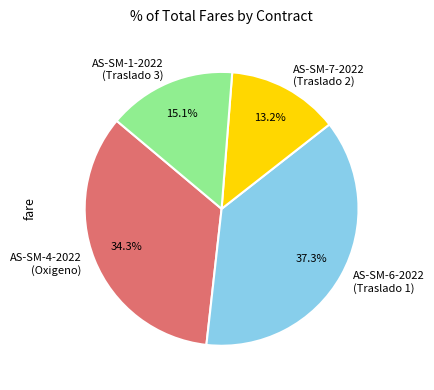

Is there a majority slice in this chart?

No